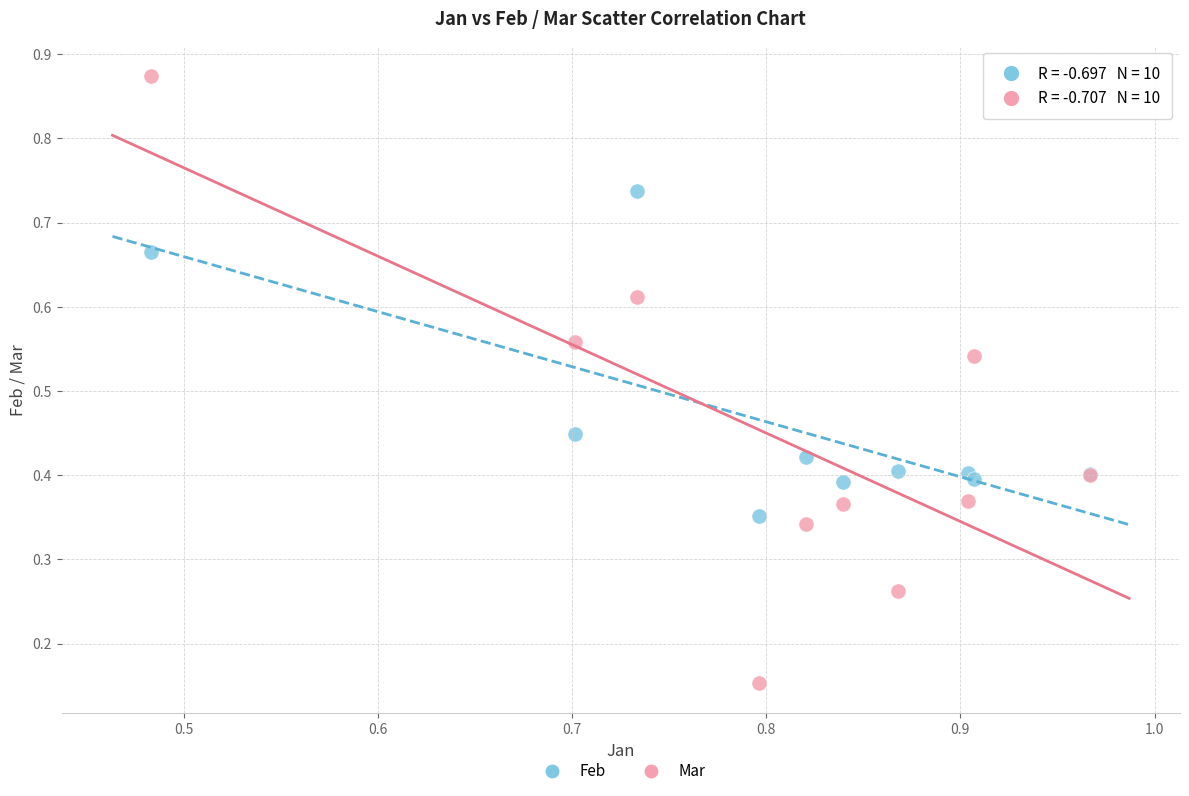

Which series has the largest Y range (max minus min)?

Mar